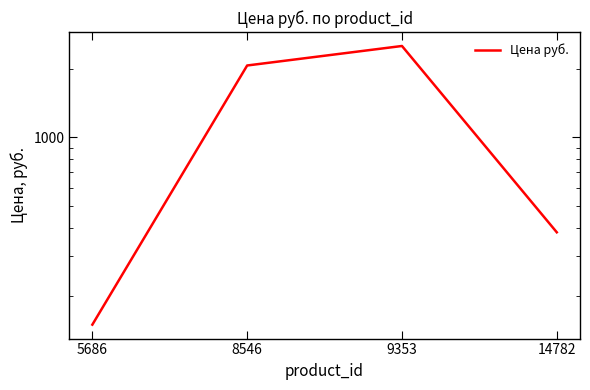

Read the value at 14782, to the nearest 100.

400